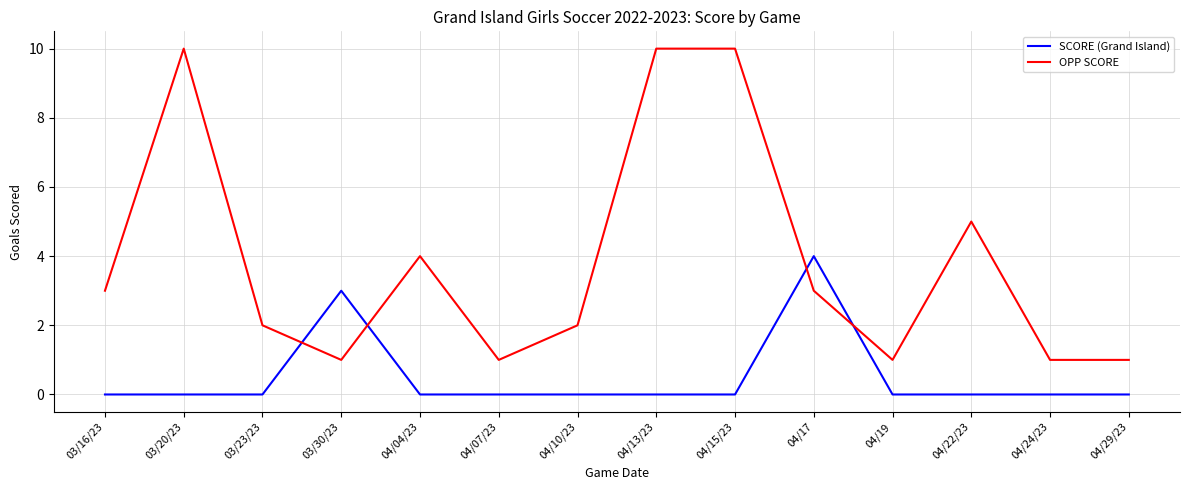

At 04/19, list the series in order from smallest to largest.

SCORE (Grand Island), OPP SCORE